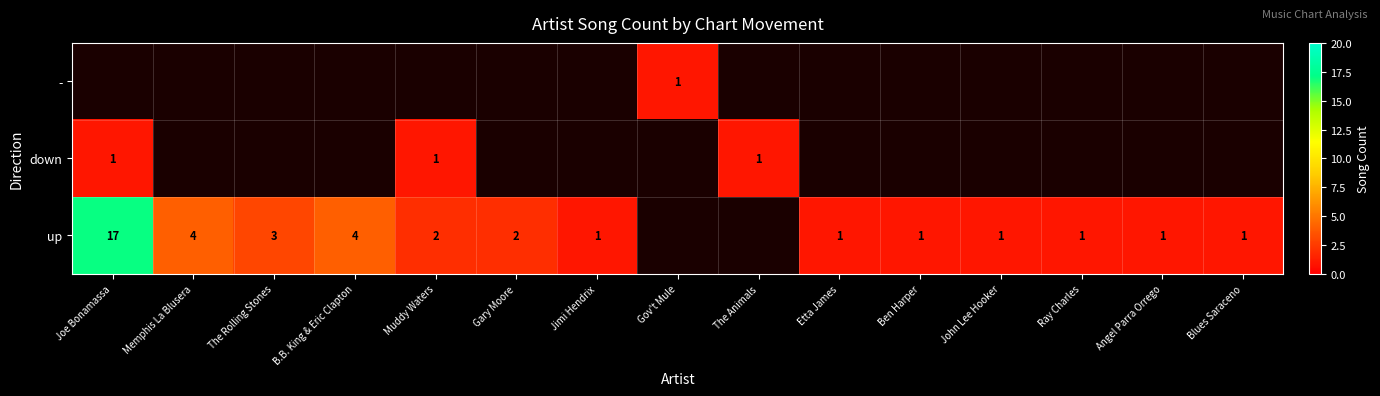

The up series shows 10 at Joe Bonamassa. True or false?

False